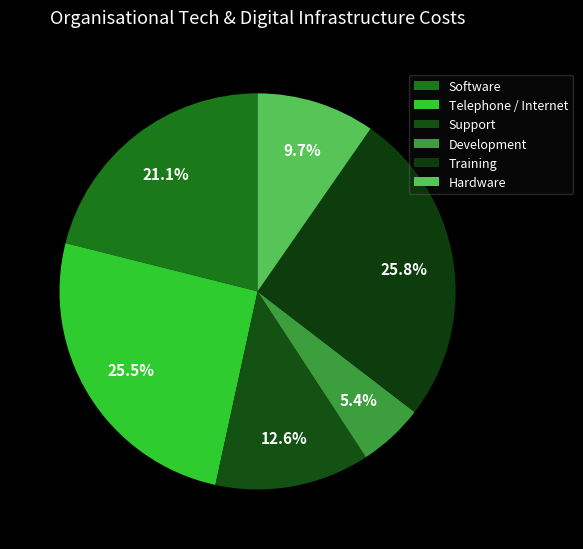

Does Development account for over 50% of the chart?

No